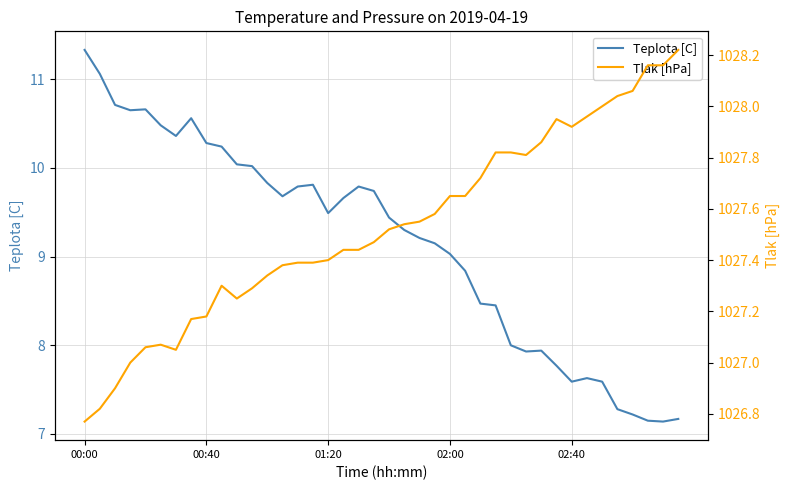

Which has a higher value, 00:00 or 36?

00:00